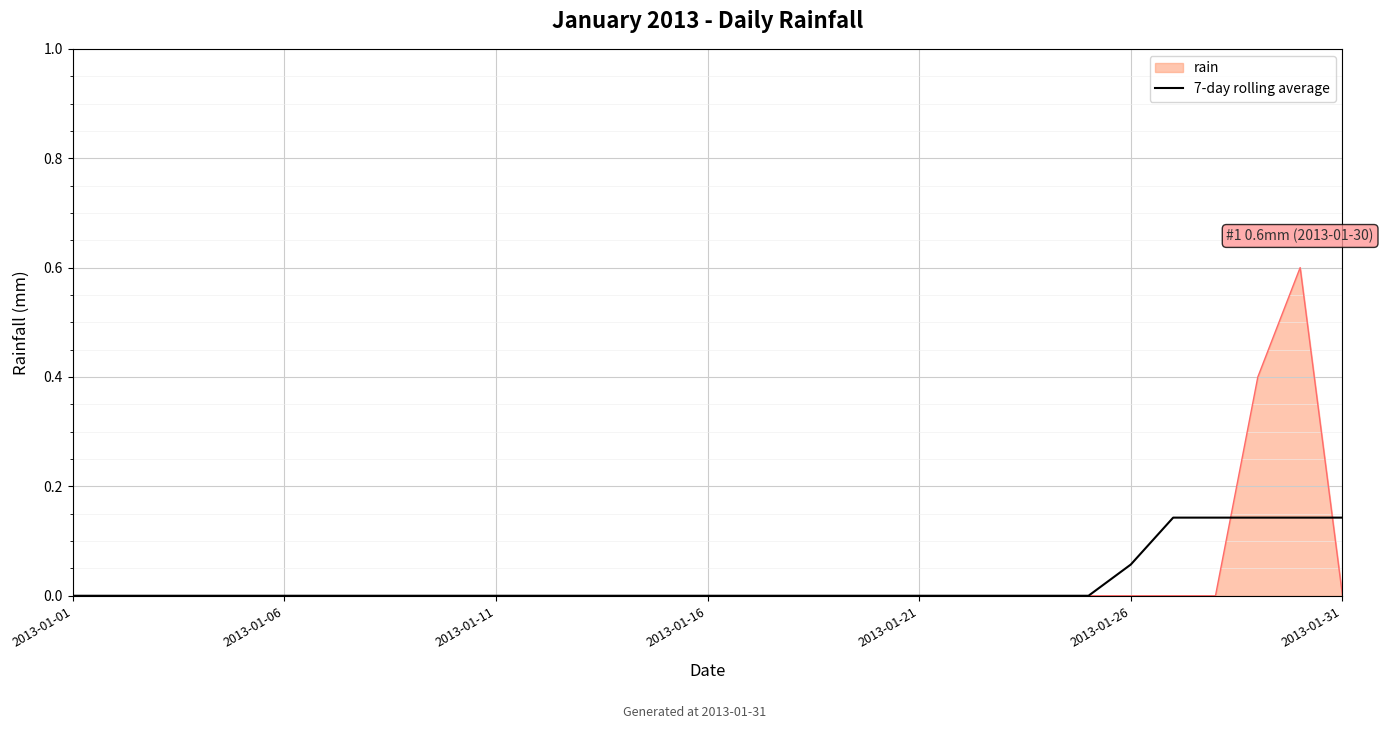

Which series has the largest range (max minus min)?

rain